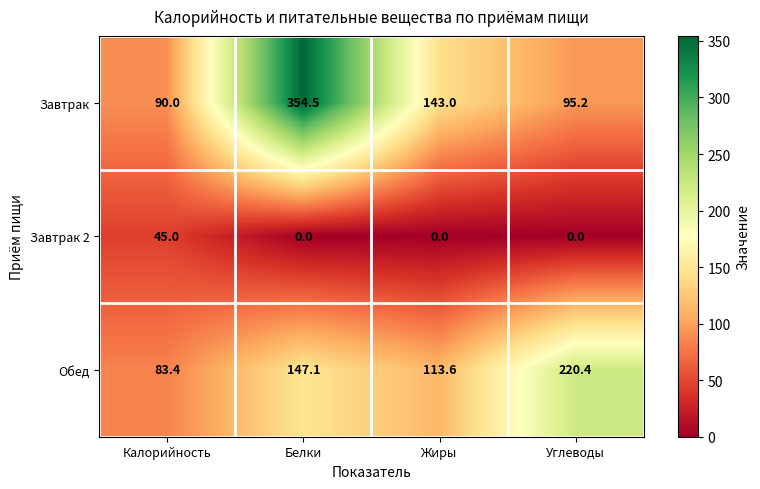

The value of Завтрак 2 at Белки is 0.0. True or false?

True